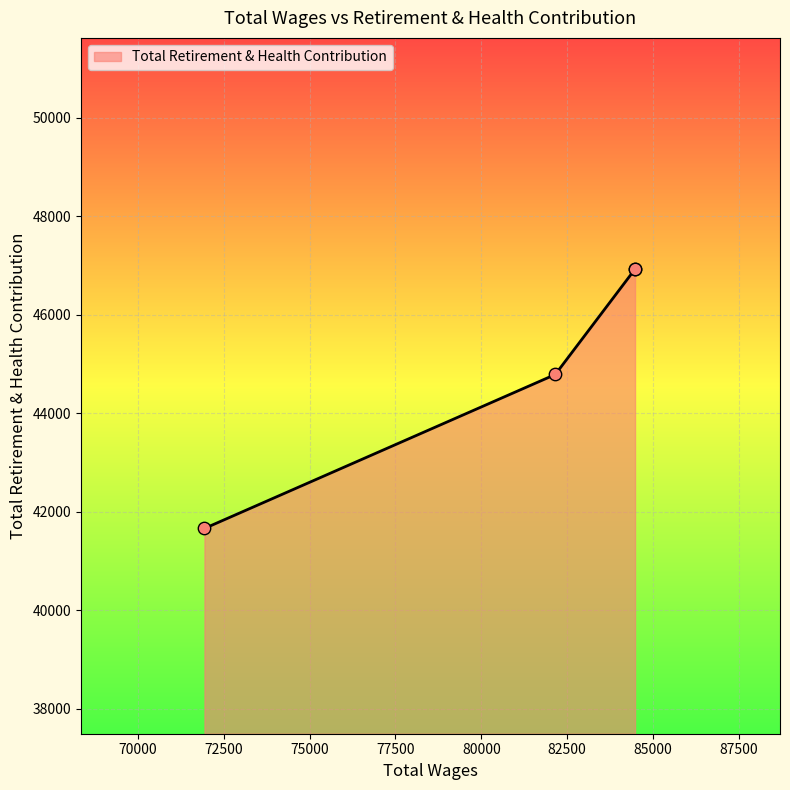

Which has a higher value, 84481.0 or 84481.0?

84481.0